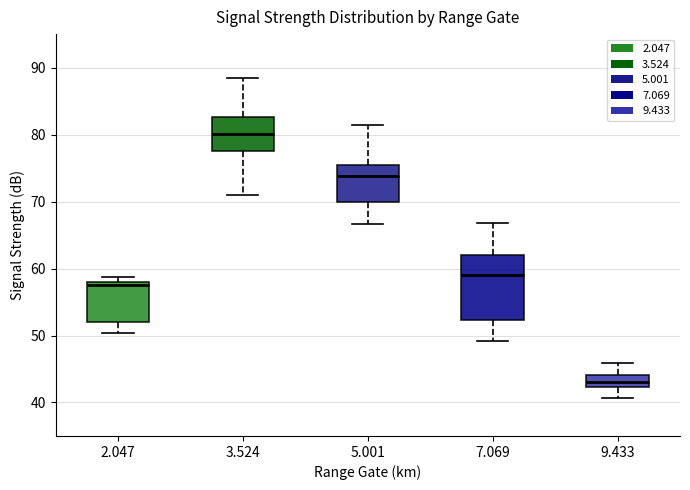

Reading left to right, read every box against the y-axis: the position of its median line, the range the box covers, and the ends of its whiskers. The values are not printed on the chart, so give them approximately, as read against the axis.

2.047: median 58 (just below the box's upper edge), box 52 to 58, whiskers 50 to 59
3.524: median 80, box 78 to 83, whiskers 71 to 88
5.001: median 74, box 70 to 75, whiskers 67 to 81
7.069: median 59, box 52 to 62, whiskers 49 to 67
9.433: median 43, box 42 to 44, whiskers 41 to 46